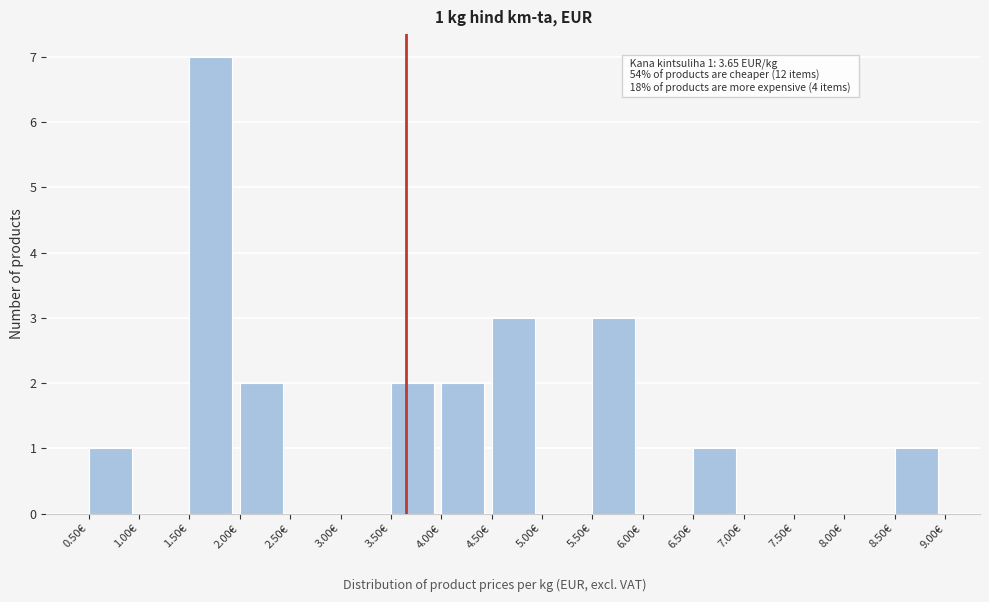

Over which range of the x-axis is the bar tallest?

1.5 to 2.0